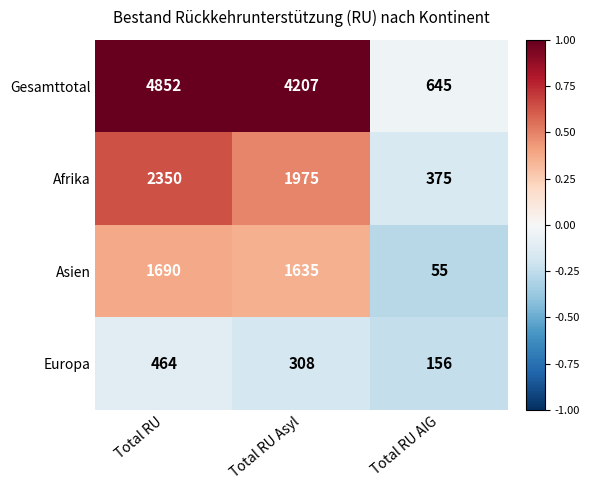

Is it true that Asien equals 979 at Total RU Asyl?

False